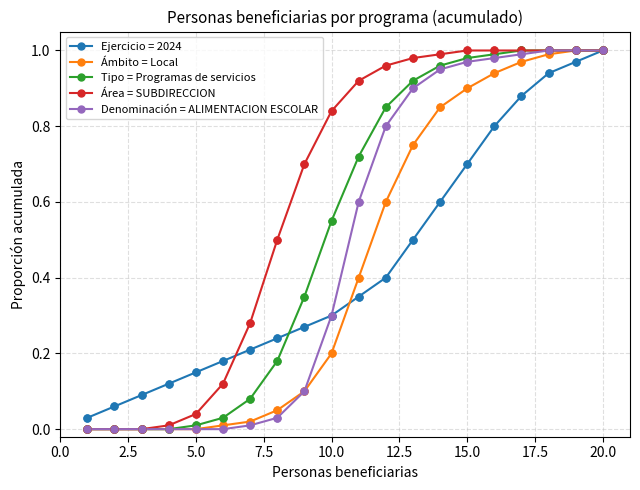

Which series has the largest total across all categories?

Área = SUBDIRECCION